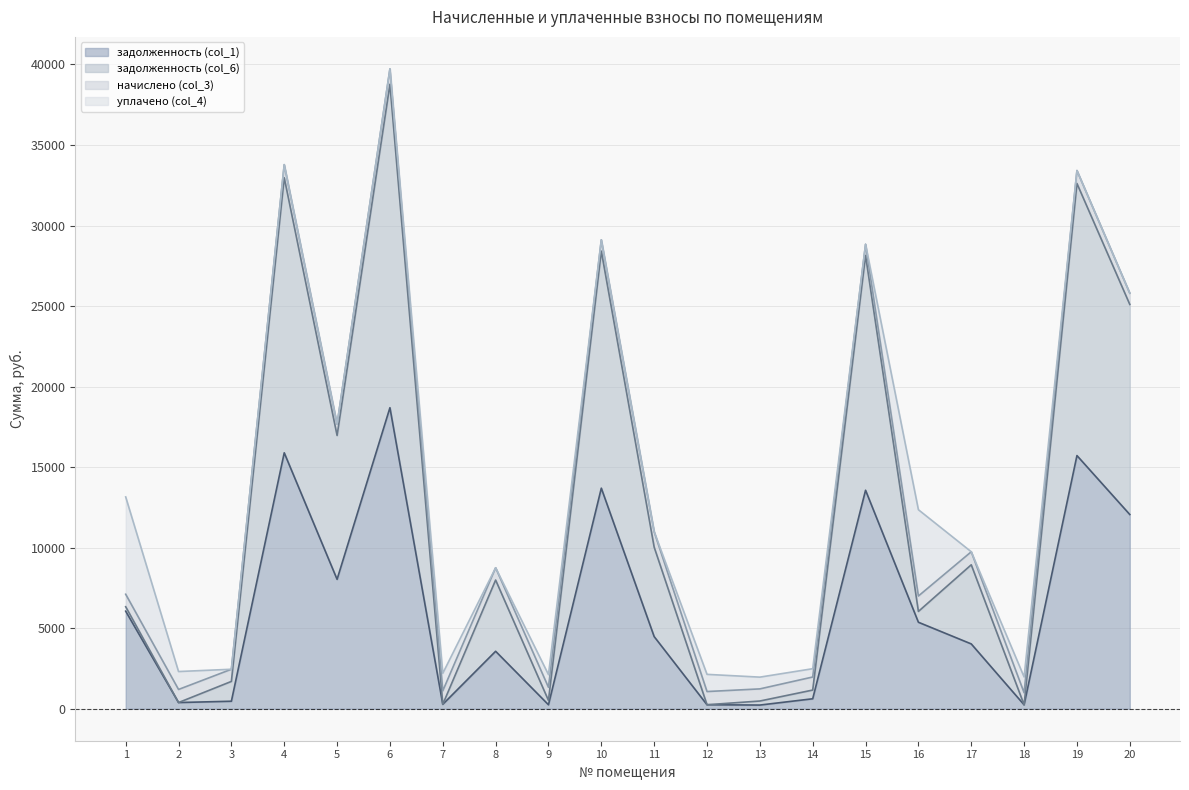

At which category is the sum across all series the highest?

6